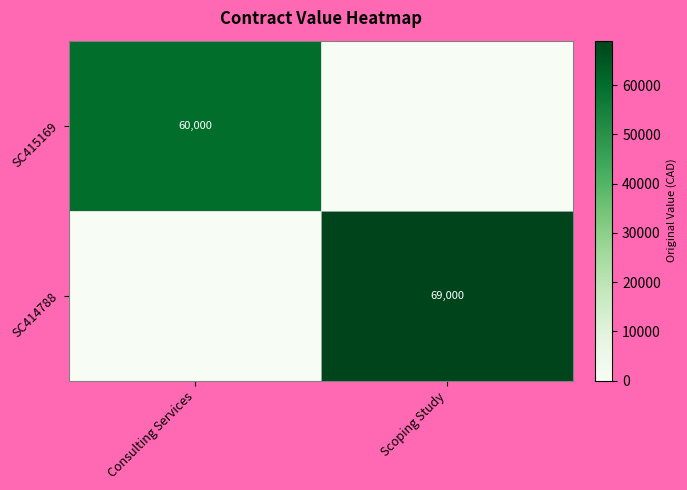

The value of SC415169 at Consulting Services is 60000. True or false?

True